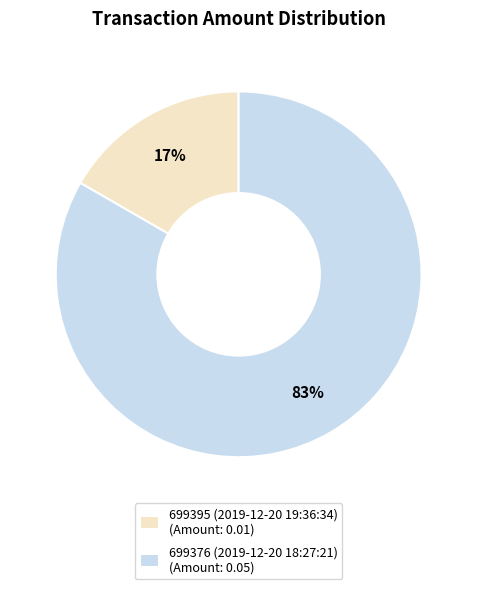

Count the number of slices in the pie.

2